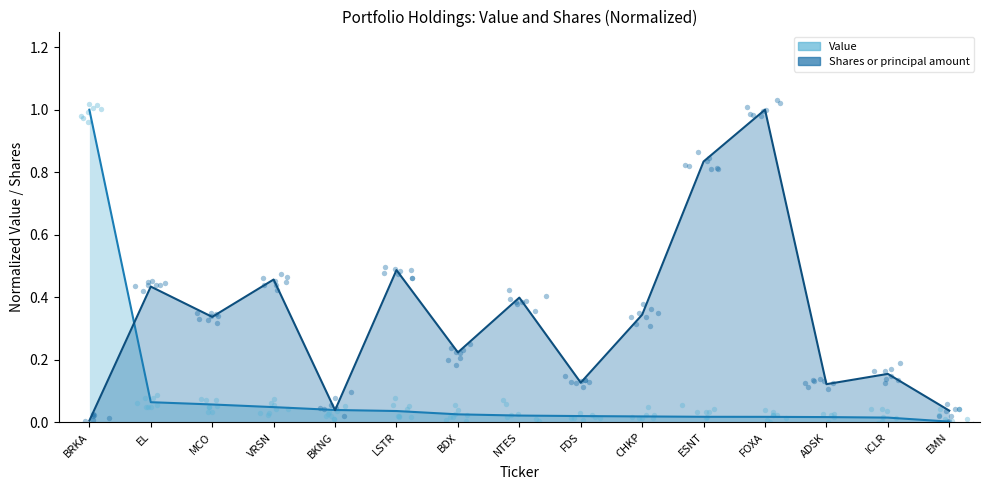

Is the value of Value (line) at MCO greater than the value of Shares (line) at LSTR?

No